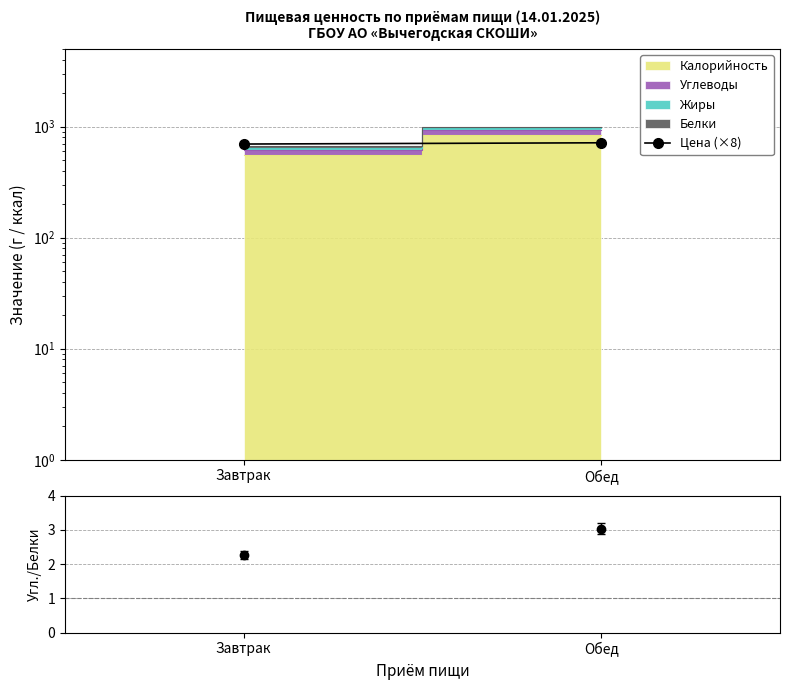

Reading right to left, extract all data points from this chart.

Обед=714.2	Завтрак=696.0